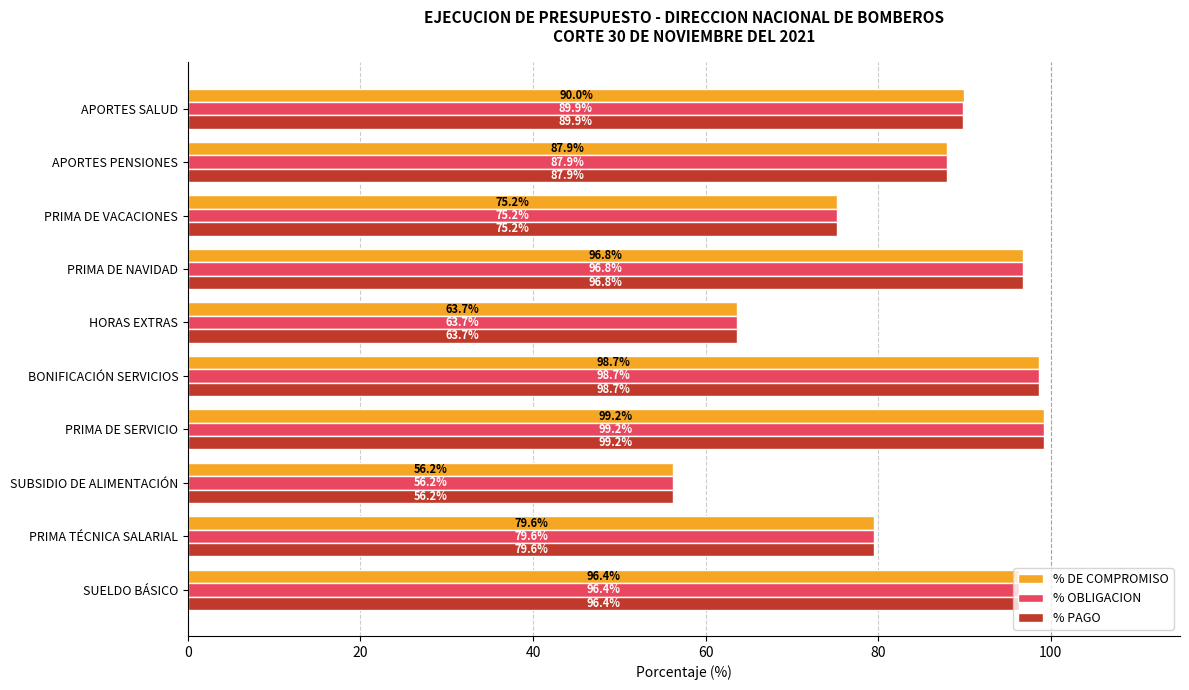

List the labels in order of % OBLIGACION value, largest first.

PRIMA DE SERVICIO, BONIFICACIÓN SERVICIOS, PRIMA DE NAVIDAD, SUELDO BÁSICO, APORTES SALUD, APORTES PENSIONES, PRIMA TÉCNICA SALARIAL, PRIMA DE VACACIONES, HORAS EXTRAS, SUBSIDIO DE ALIMENTACIÓN